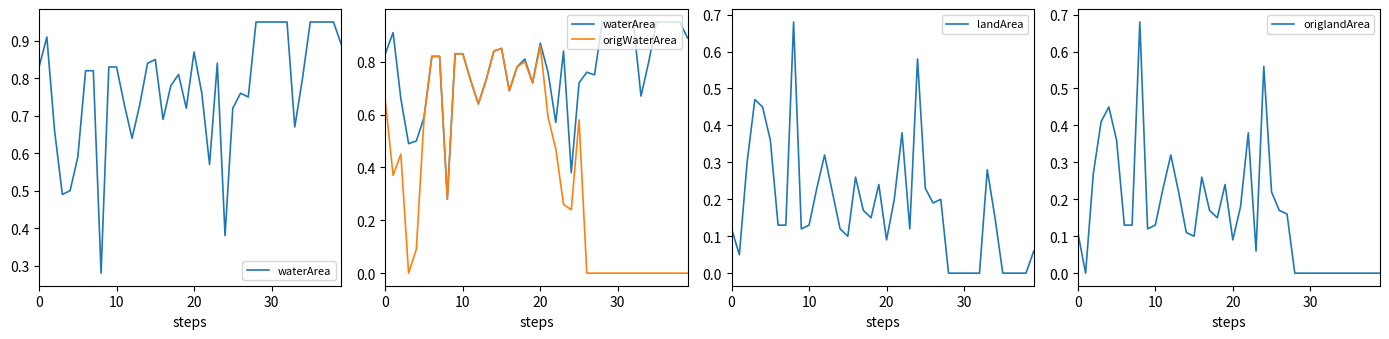

What is the sum of the origlandArea values at 30 and 18?

0.1